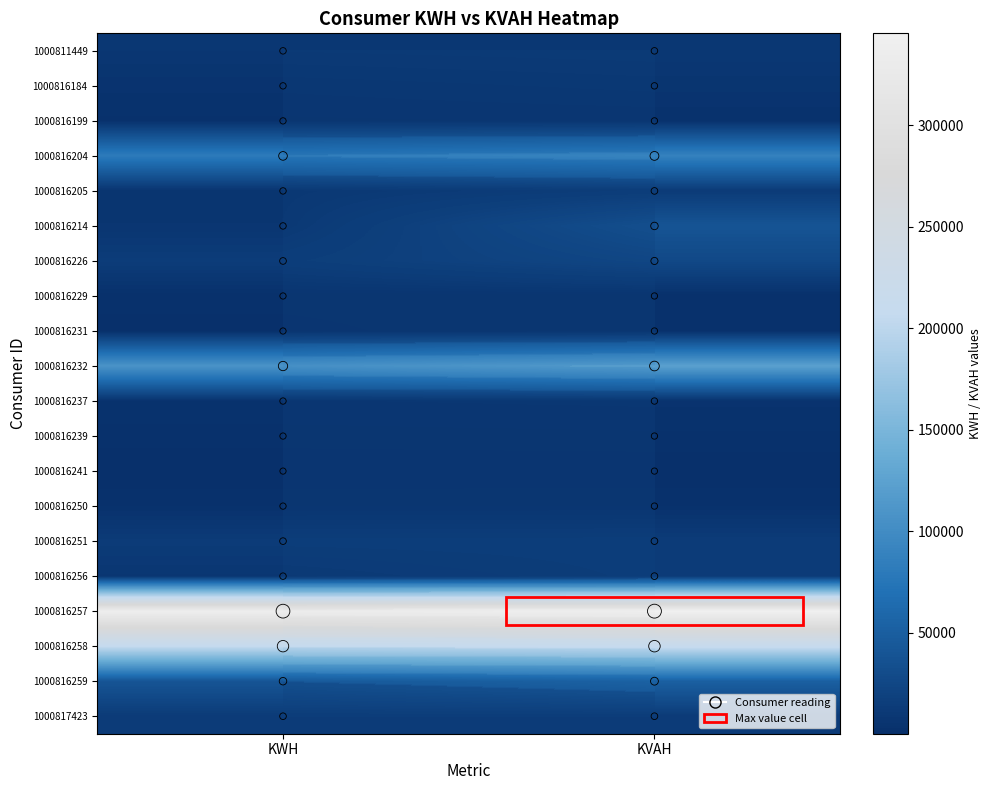

Which has a higher value, KVAH or KWH?

KVAH